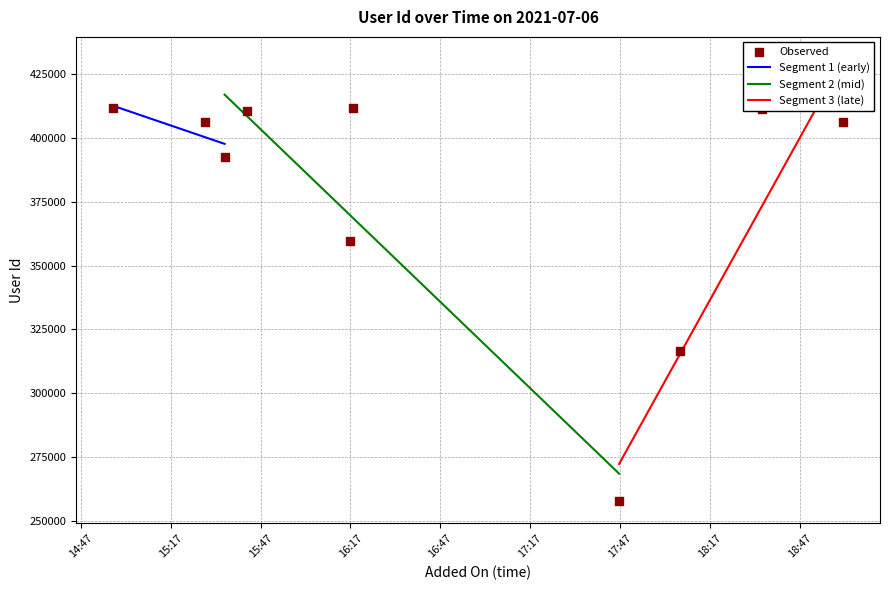

What is the highest value of the Segment 1 (early) series?

412661.3